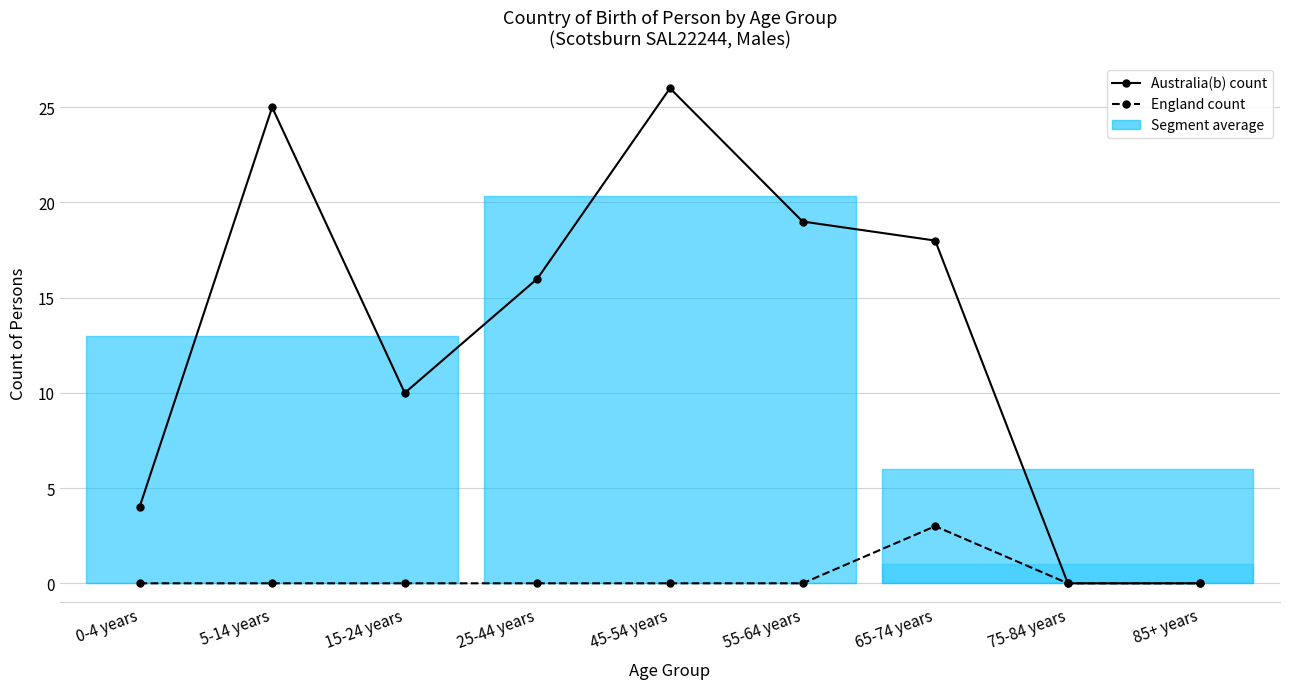

True or false: England count and Australia(b) count cross at least once.

False